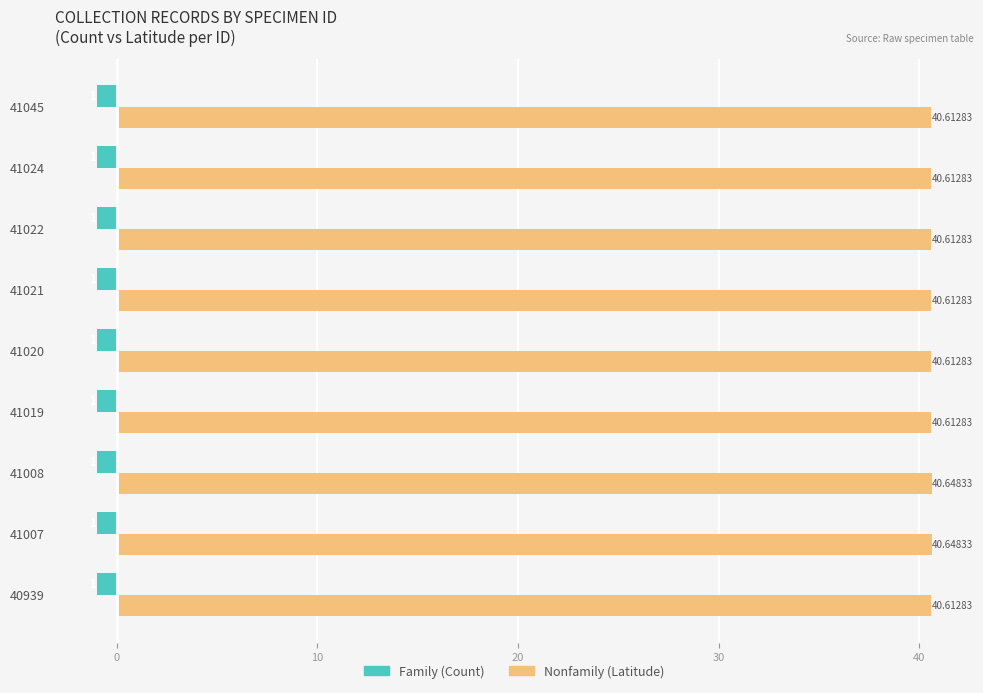

The value of Family at −10 is 0.2. True or false?

False